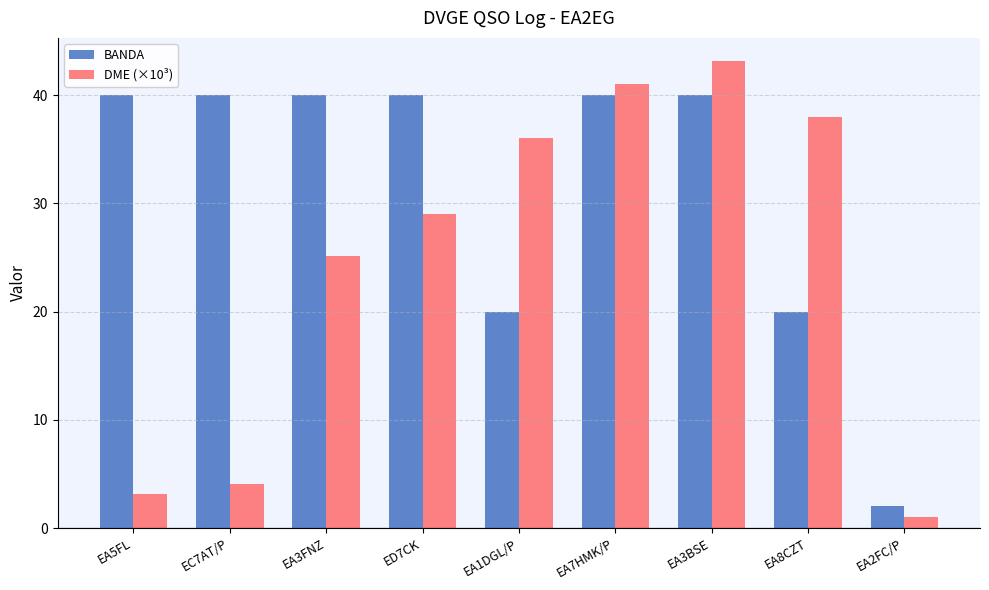

At how many categories does at least one series exceed 8?

8